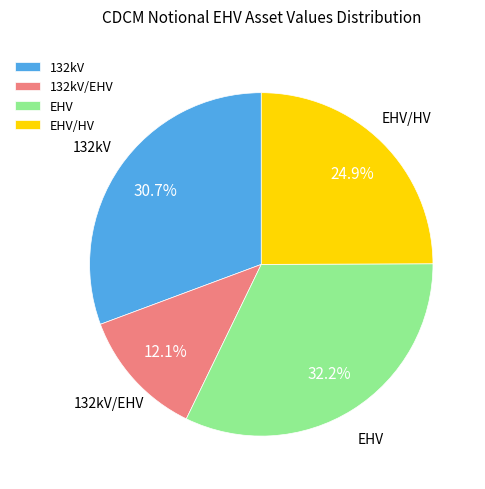

Does any single category account for the majority?

No